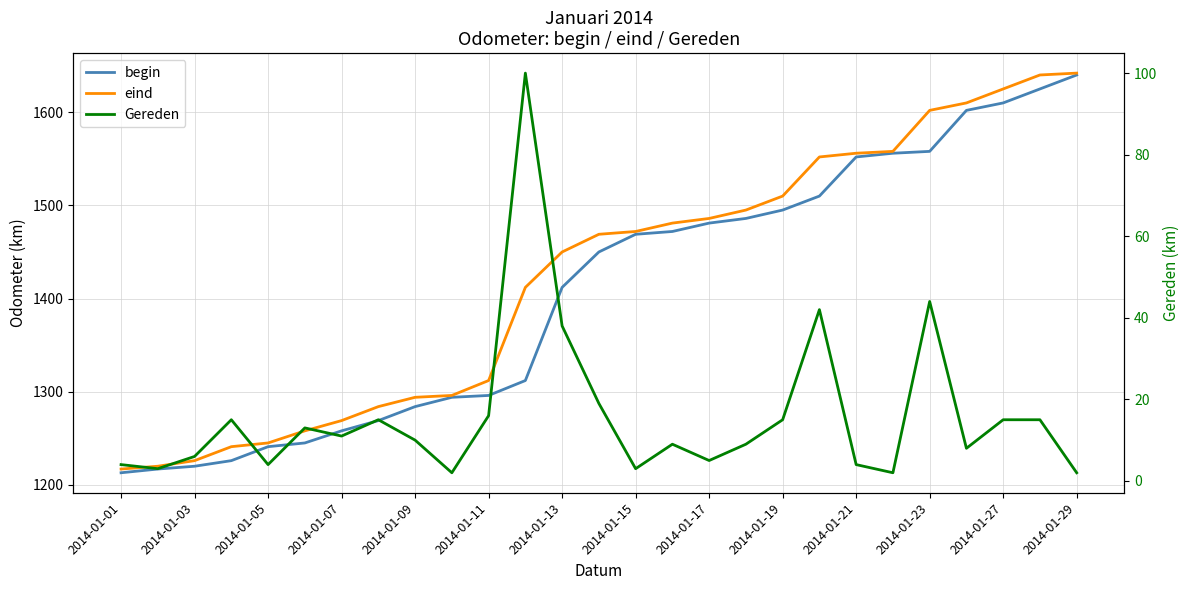

True or false: begin and Gereden cross at least once.

False